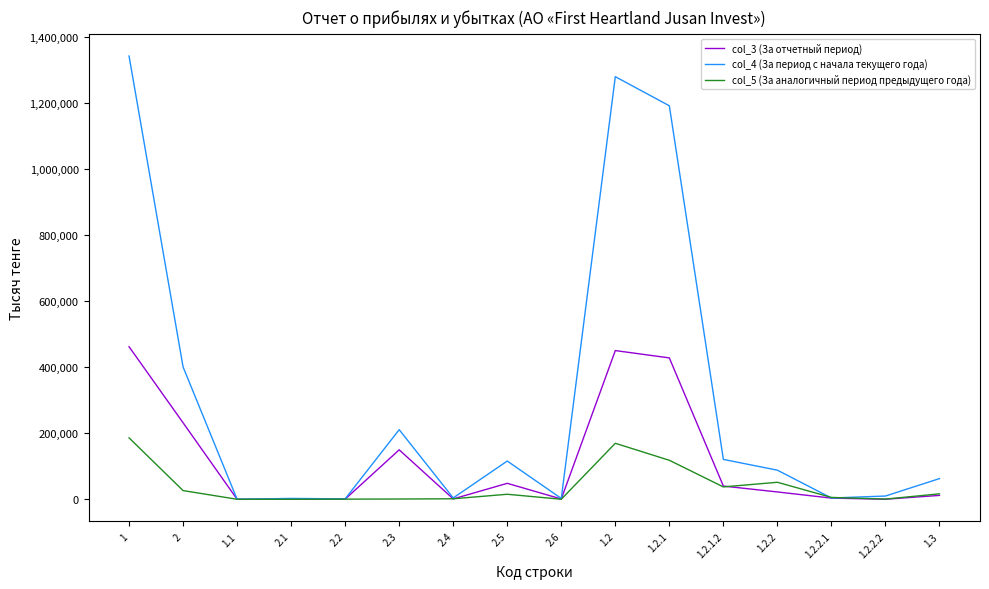

How many lines are shown in the chart?

3